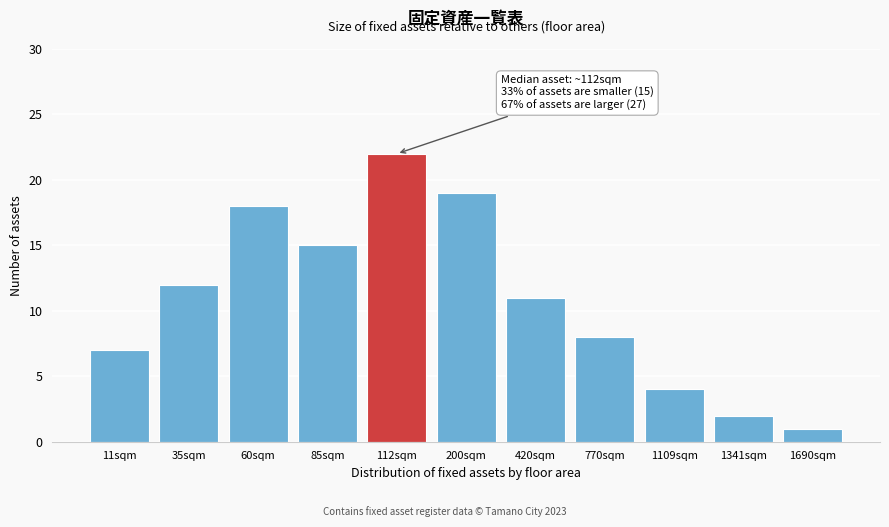

Reading left to right, what are all the values shown in this chart?

11sqm=7	35sqm=12	60sqm=18	85sqm=15	112sqm=22	200sqm=19	420sqm=11	770sqm=8	1109sqm=4	1341sqm=2	1690sqm=1